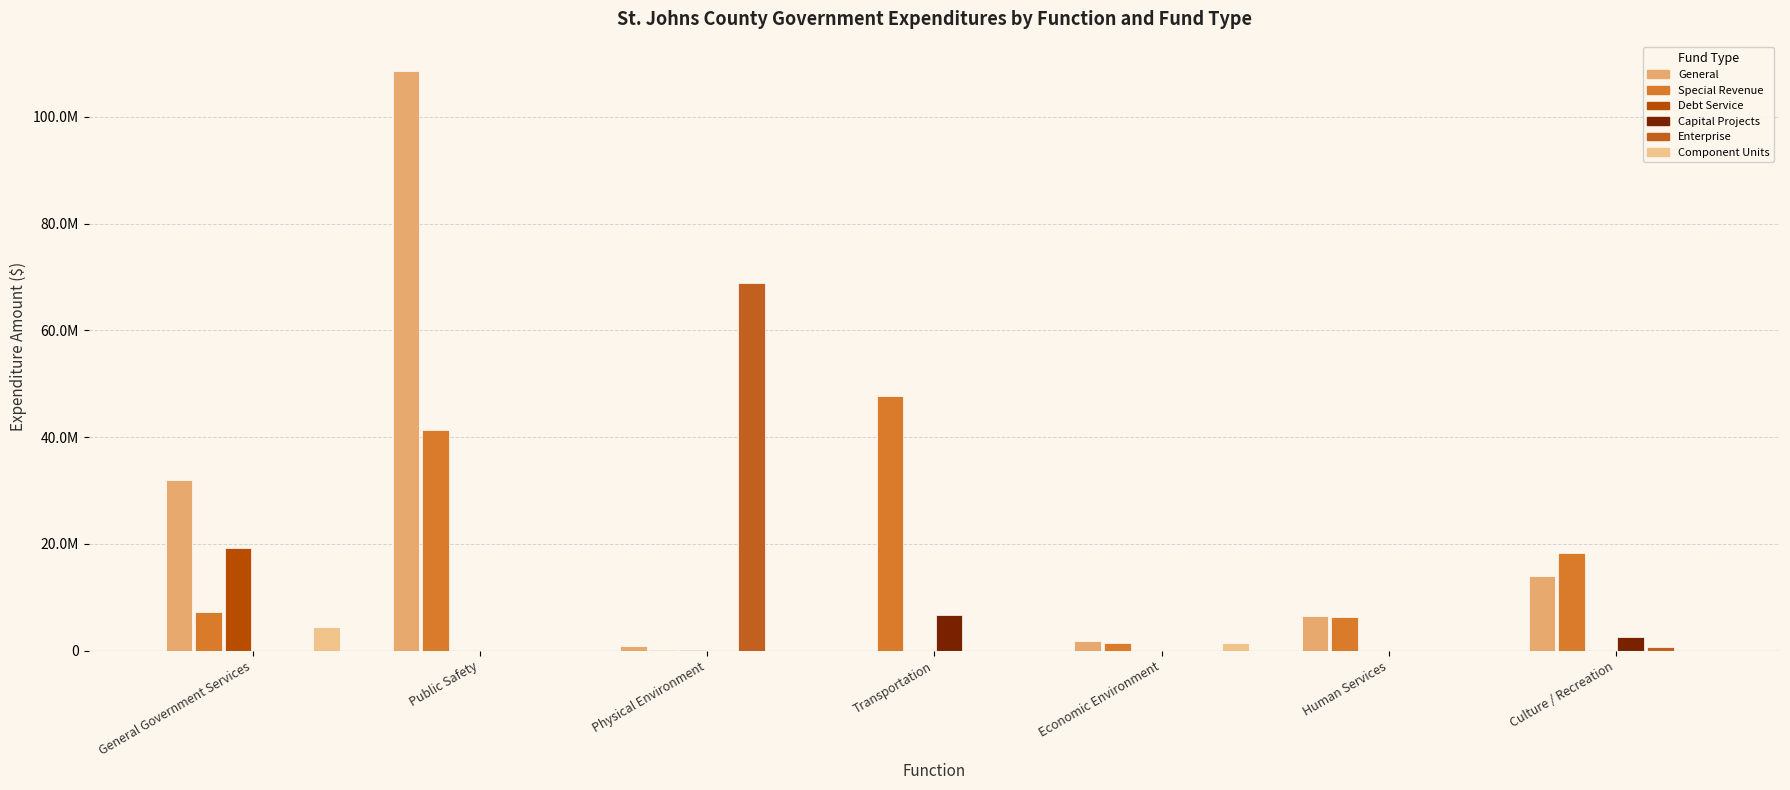

Are the bars horizontal?

No